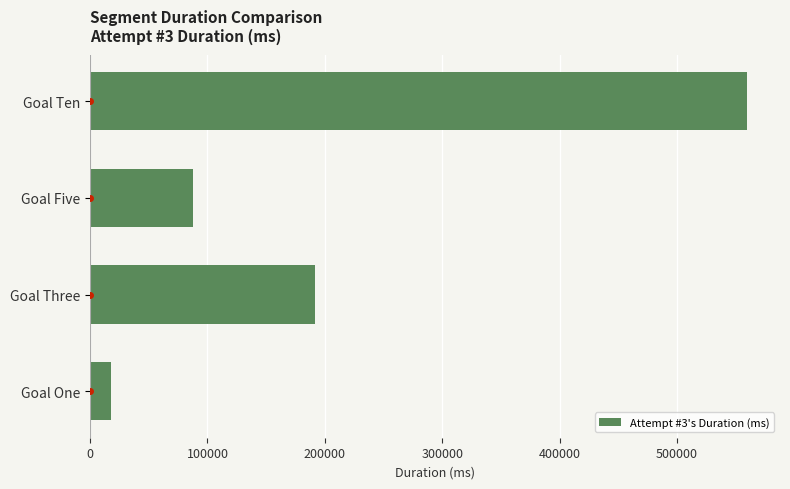

List the labels in order of value, largest first.

Goal Ten, Goal Three, Goal Five, Goal One